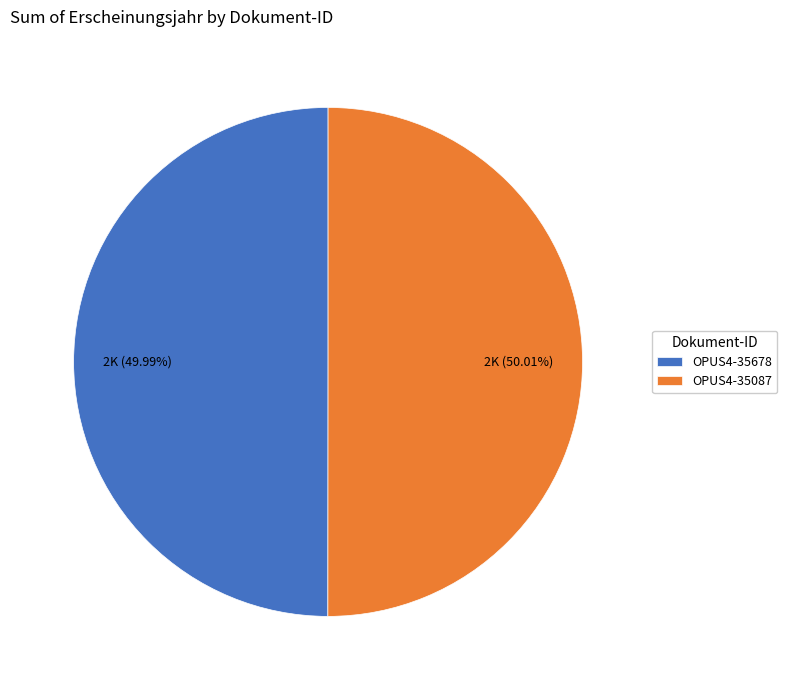

What is the ratio of the value at OPUS4-35678 to the value at OPUS4-35087?

1.0